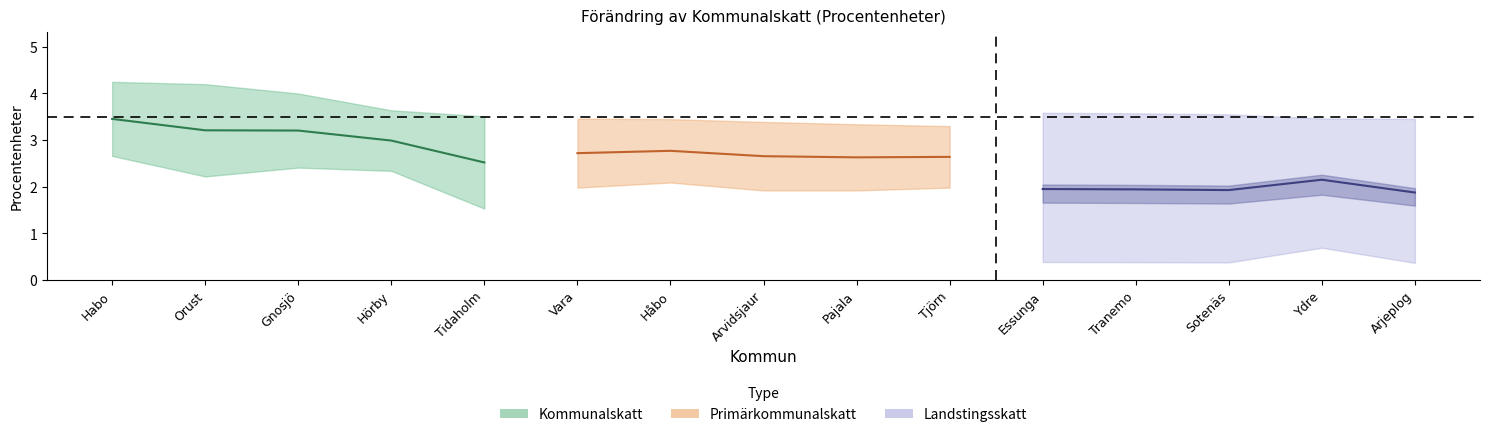

Which has a higher value, Arjeplog or Tranemo?

Tranemo